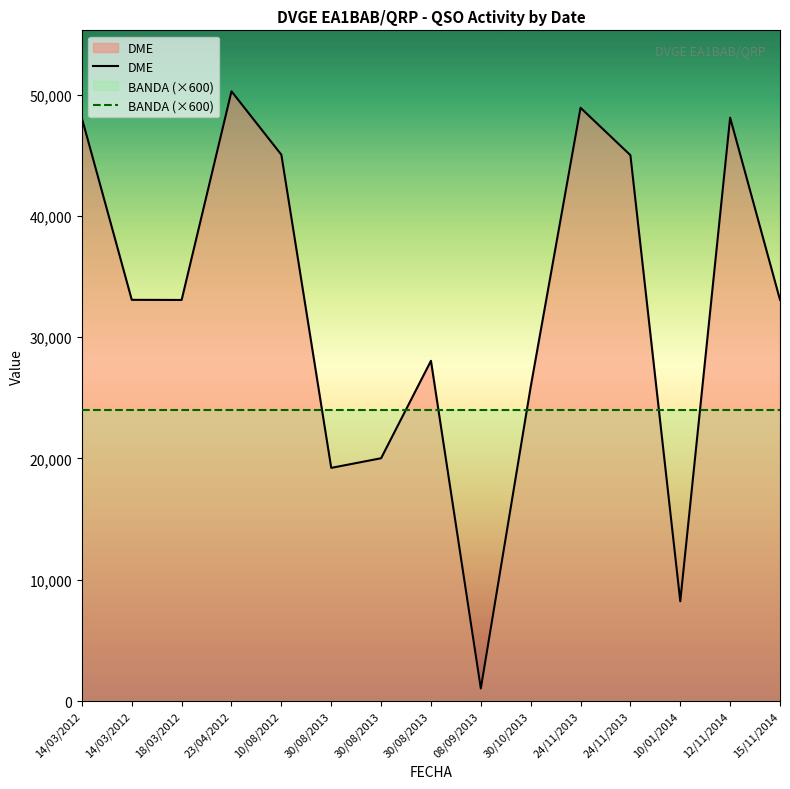

Is it true that DME equals 28048 at 30/08/2013?

True